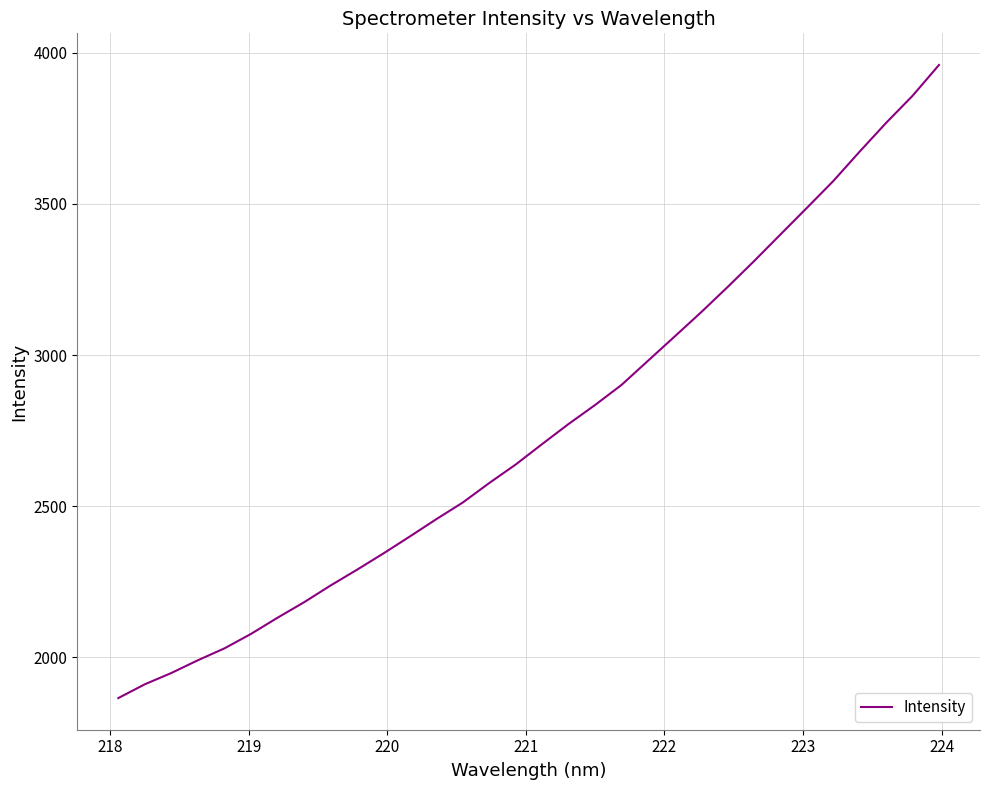

What is the difference between the maximum and minimum values?

2095.8